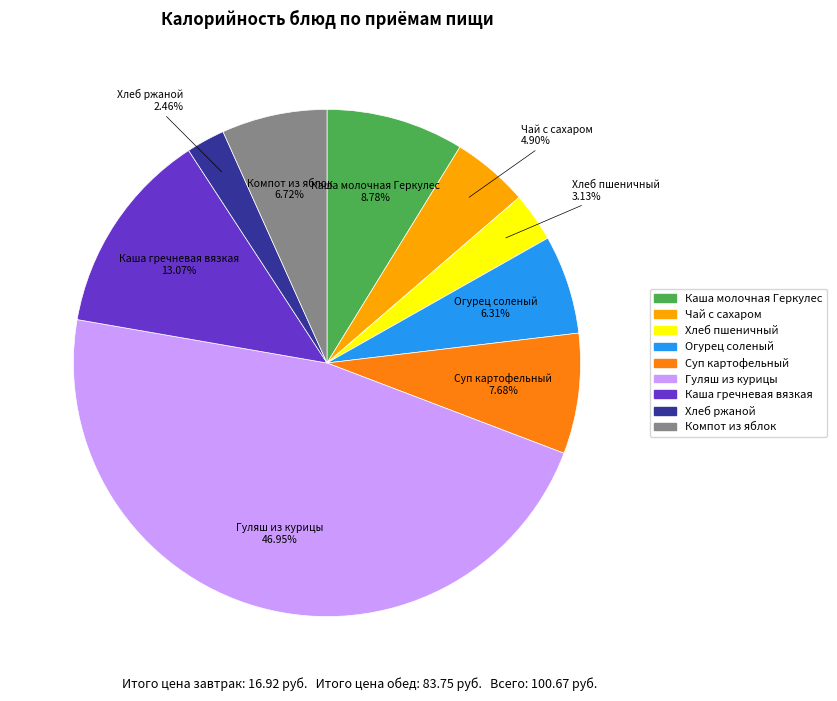

To the nearest percent, what is the difference between the Хлеб пшеничный and Гуляш из курицы slice percentages?

44%